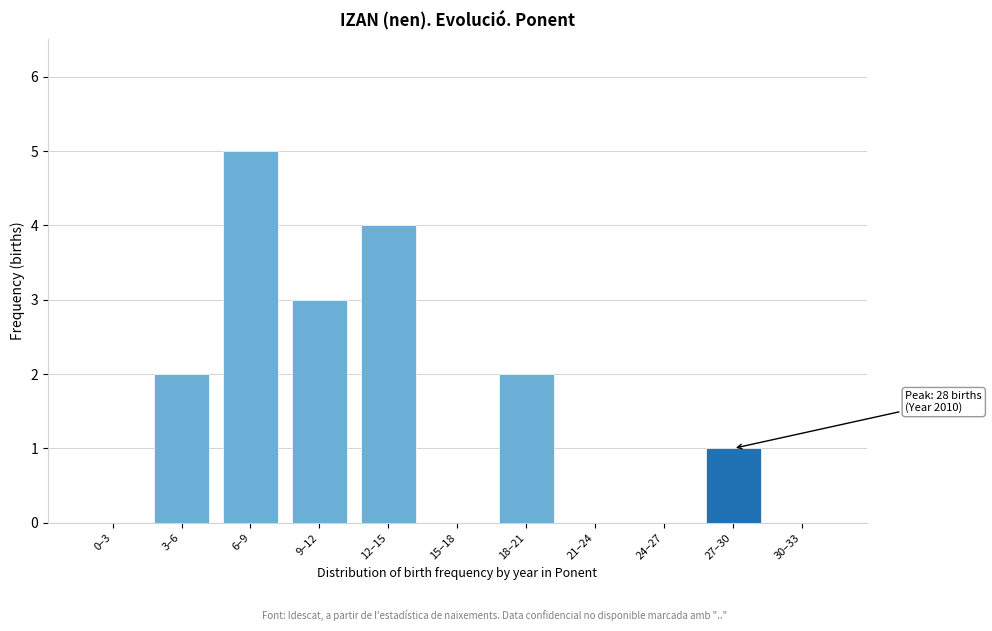

Reading left to right, what are all the values shown in this chart?

0–3=0	3–6=2	6–9=5	9–12=3	12–15=4	15–18=0	18–21=2	21–24=0	24–27=0	27–30=1	30–33=0